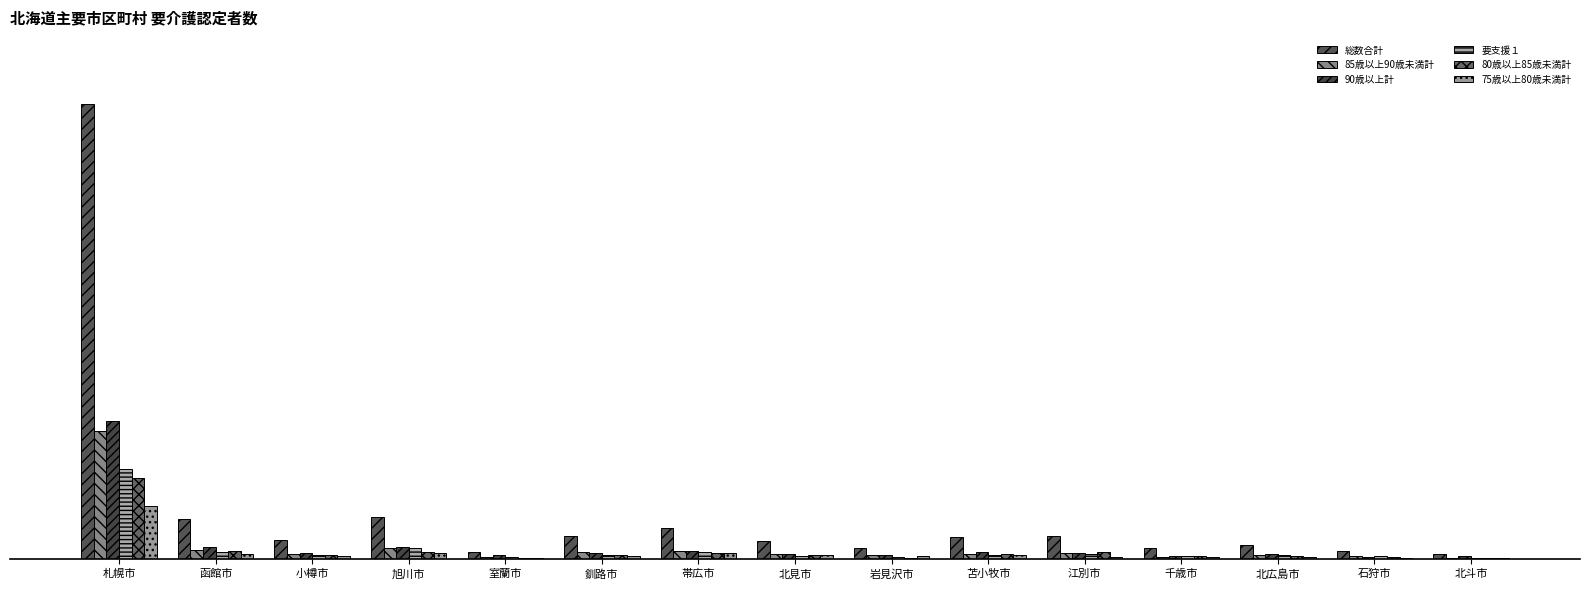

Reading right to left, list all the values displayed in this chart.

総数合計: 北斗市=23	石狩市=41	北広島市=72	千歳市=53	江別市=118	苫小牧市=114	岩見沢市=57	北見市=93	帯広市=160	釧路市=115	室蘭市=35	旭川市=213	小樽市=96	函館市=207	札幌市=2350
85歳以上90歳未満計: 北斗市=3	石狩市=12	北広島市=19	千歳市=9	江別市=29	苫小牧市=24	岩見沢市=18	北見市=22	帯広市=40	釧路市=32	室蘭市=6	旭川市=55	小樽市=22	函館市=43	札幌市=659
90歳以上計: 北斗市=11	石狩市=10	北広島市=24	千歳市=12	江別市=29	苫小牧市=34	岩見沢市=19	北見市=24	帯広市=38	釧路市=29	室蘭市=16	旭川市=58	小樽市=27	函館市=62	札幌市=709
要支援１: 北斗市=2	石狩市=13	北広島市=19	千歳市=15	江別市=26	苫小牧市=21	岩見沢市=9	北見市=14	帯広市=34	釧路市=21	室蘭市=10	旭川市=53	小樽市=16	函館市=34	札幌市=465
80歳以上85歳未満計: 北斗市=4	石狩市=6	北広島市=14	千歳市=11	江別市=36	苫小牧市=24	岩見沢市=2	北見市=18	帯広市=28	釧路市=21	室蘭市=4	旭川市=36	小樽市=19	函館市=39	札幌市=418
75歳以上80歳未満計: 北斗市=1	石狩市=4	北広島市=6	千歳市=8	江別市=10	苫小牧市=16	岩見沢市=12	北見市=18	帯広市=29	釧路市=13	室蘭市=3	旭川市=27	小樽市=13	函館市=25	札幌市=270